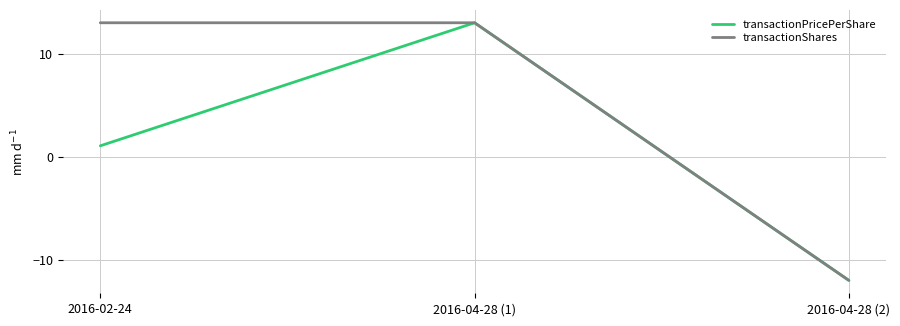

Rank the categories by transactionPricePerShare value from highest to lowest.

2016-04-28 (1), 2016-02-24, 2016-04-28 (2)